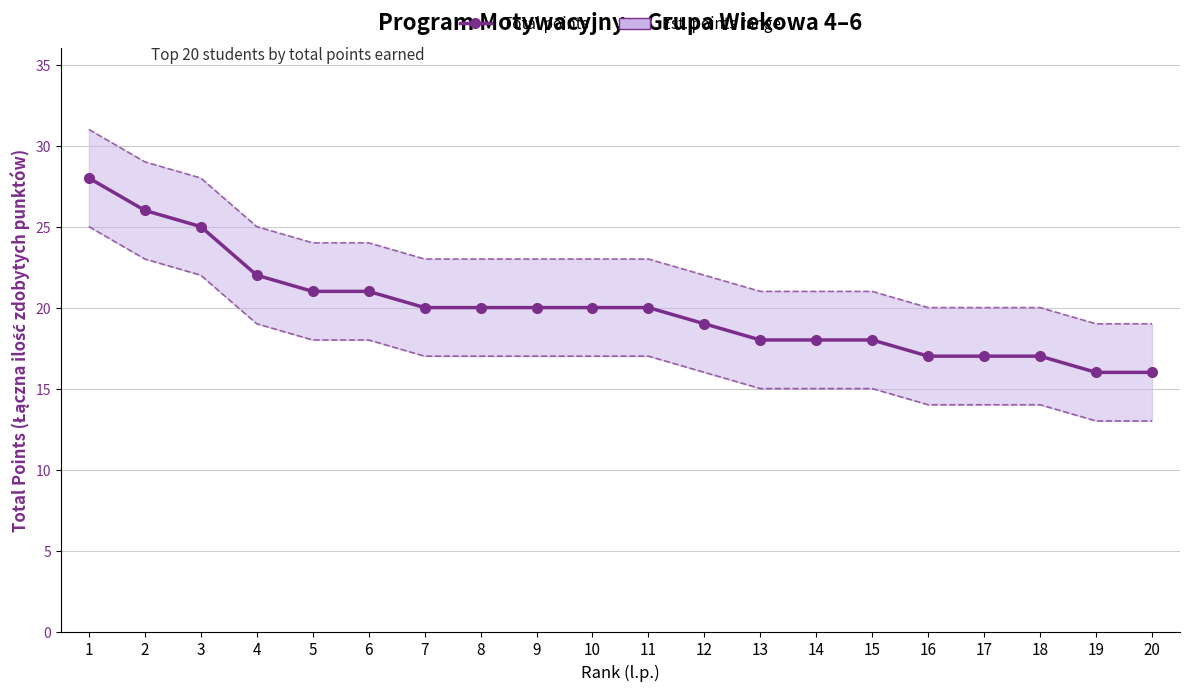

What is the value of the Upper bound point at the 16th from the left?

20